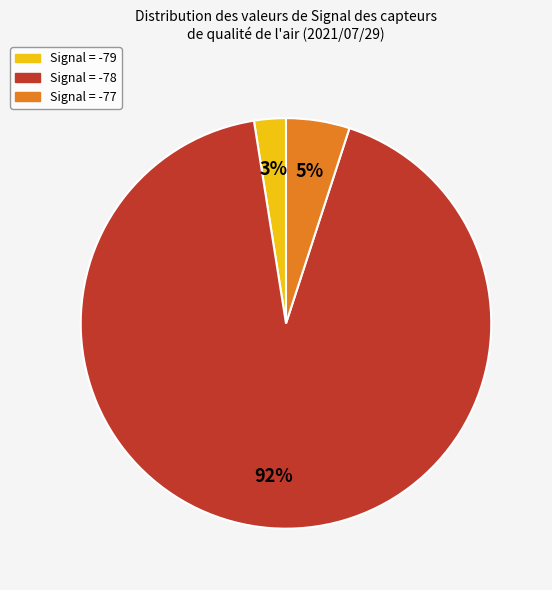

To the nearest percent, what is the average slice percentage?

33%